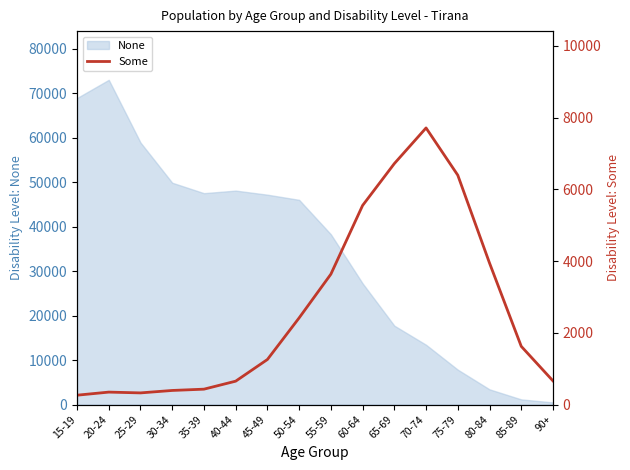

What is the difference between the values at 80-84 and 90+?

3285